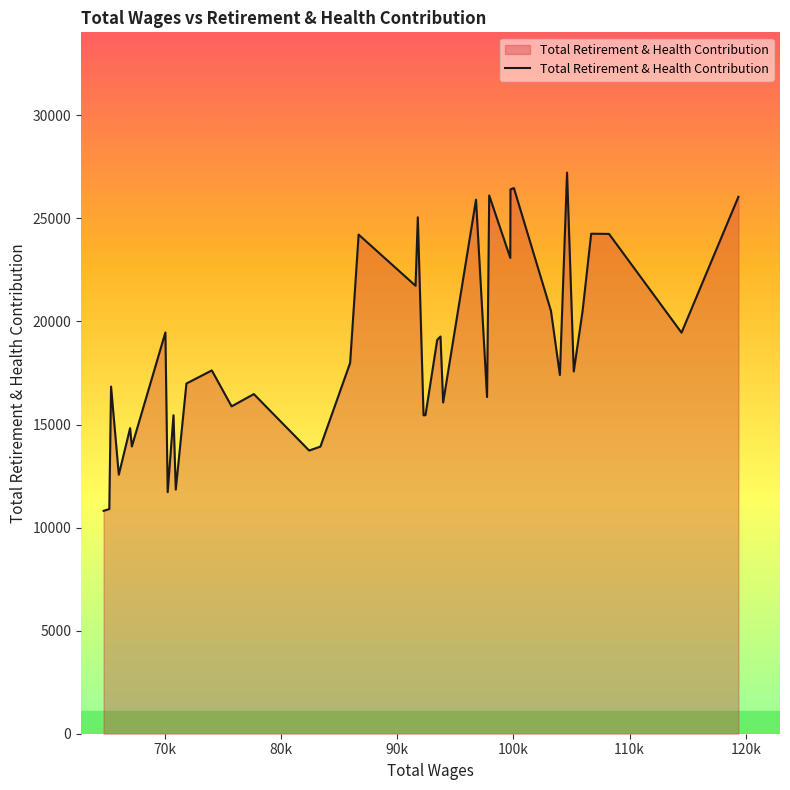

What is the difference between the maximum and minimum values?

16410